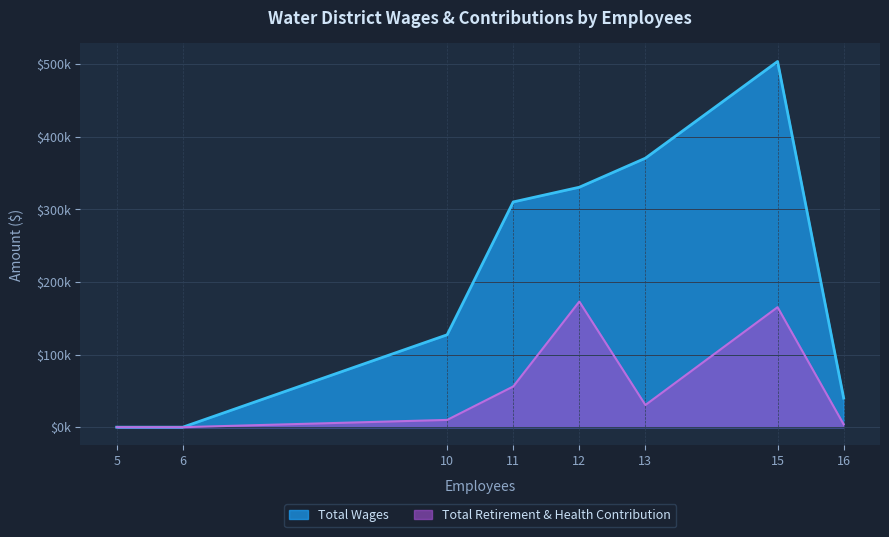

What is the value of the Total Retirement & Health Contribution point at the 7th from the left?

165237